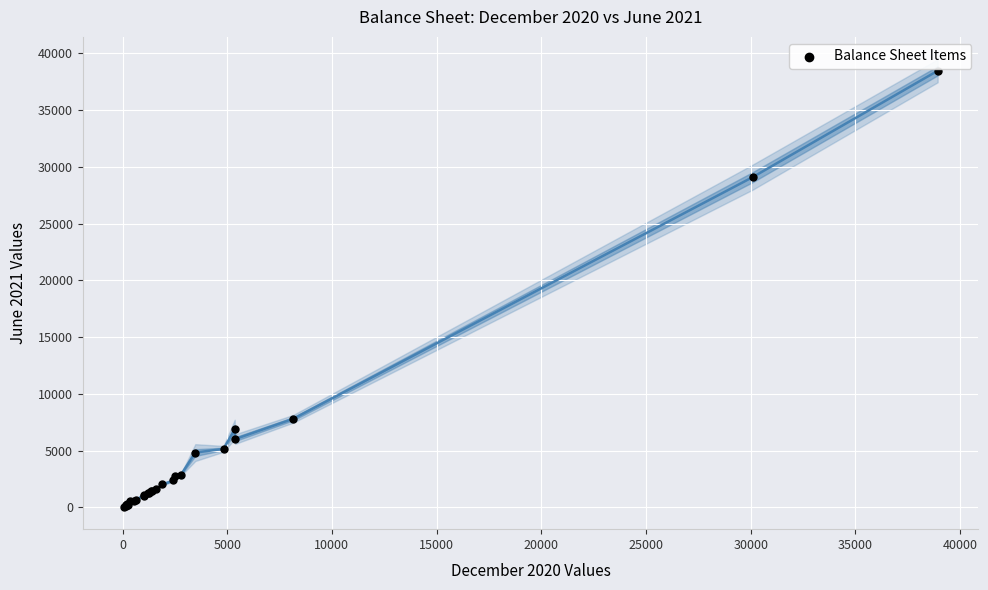

What Y value in the scatter plot is closest to 19253?

29093.6